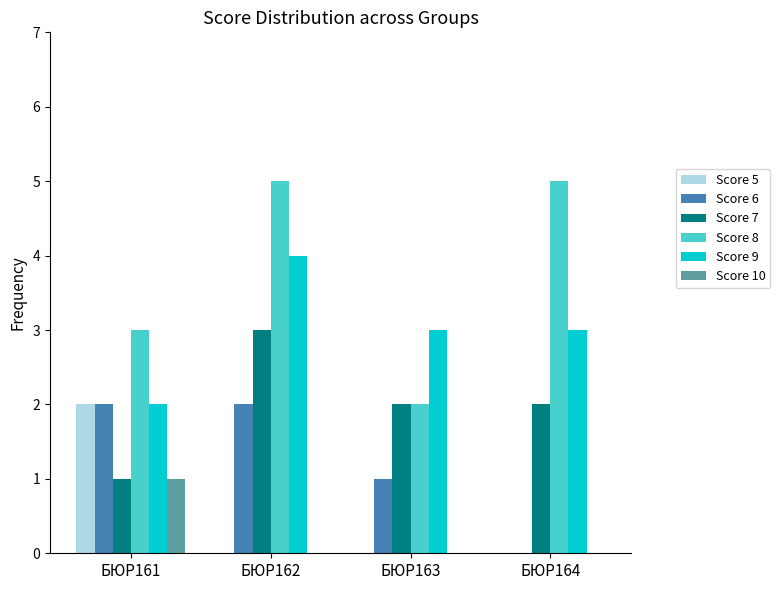

Reading right to left, list all the values displayed in this chart.

Score 5: БЮР164=0	БЮР163=0	БЮР162=0	БЮР161=2
Score 6: БЮР164=0	БЮР163=1	БЮР162=2	БЮР161=2
Score 7: БЮР164=2	БЮР163=2	БЮР162=3	БЮР161=1
Score 8: БЮР164=5	БЮР163=2	БЮР162=5	БЮР161=3
Score 9: БЮР164=3	БЮР163=3	БЮР162=4	БЮР161=2
Score 10: БЮР164=0	БЮР163=0	БЮР162=0	БЮР161=1